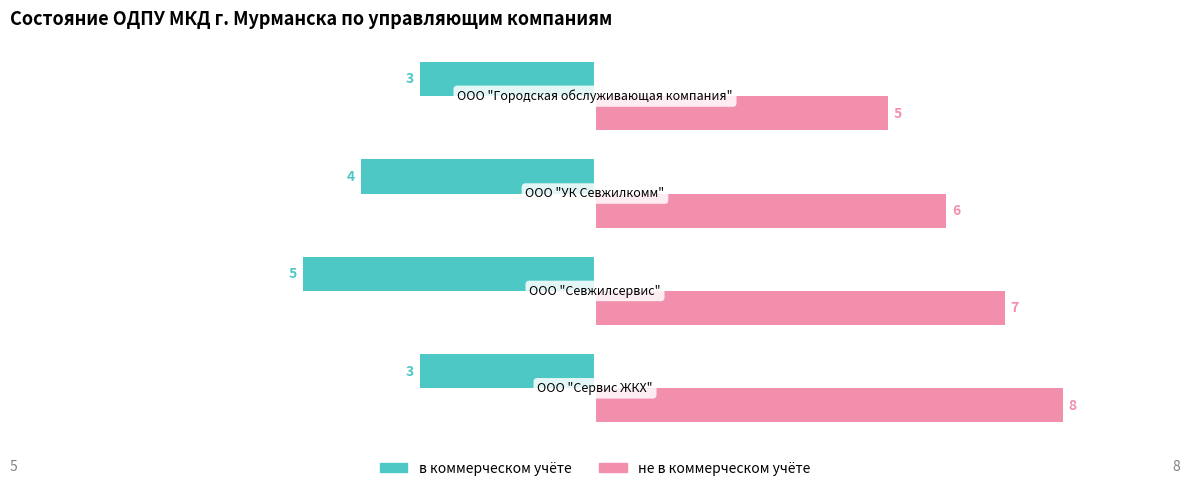

Which series has the largest total across all categories?

не в коммерческом учёте